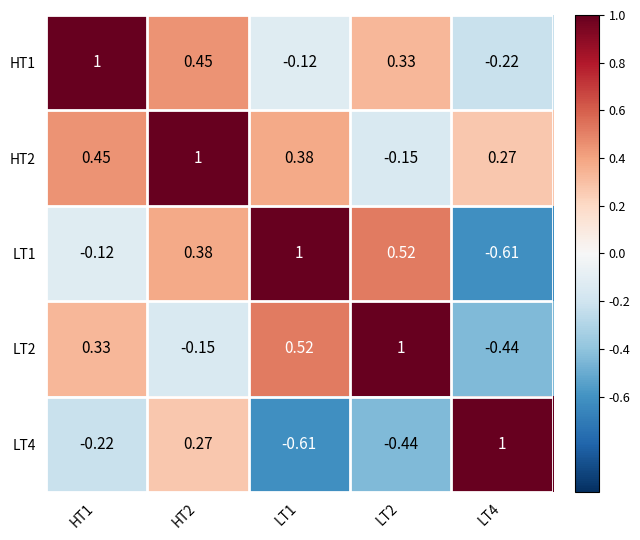

Is the value of HT1 at LT2 greater than the value of HT2 at HT2?

No